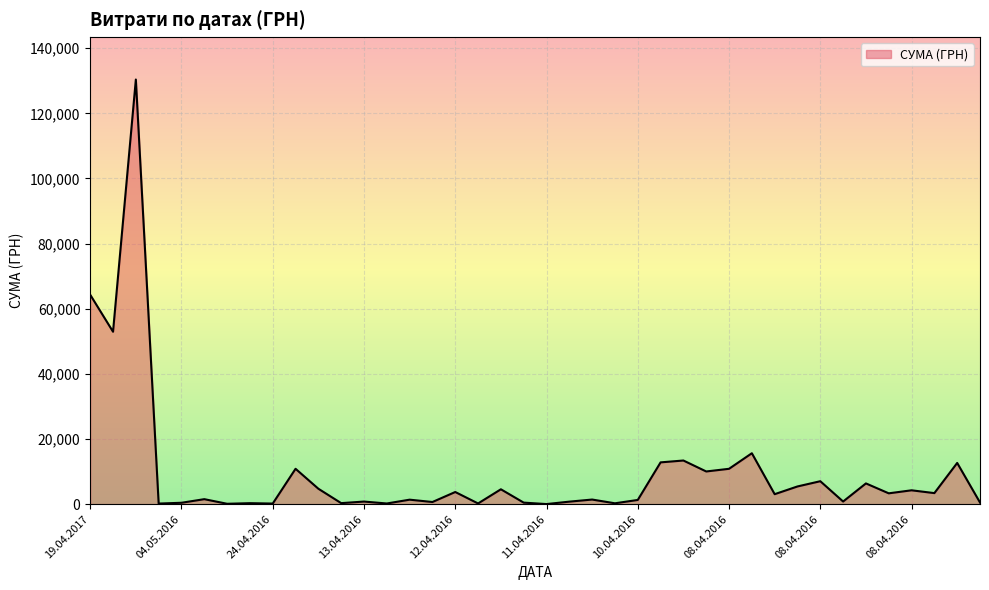

What is the difference between the maximum and minimum values?

130357.3